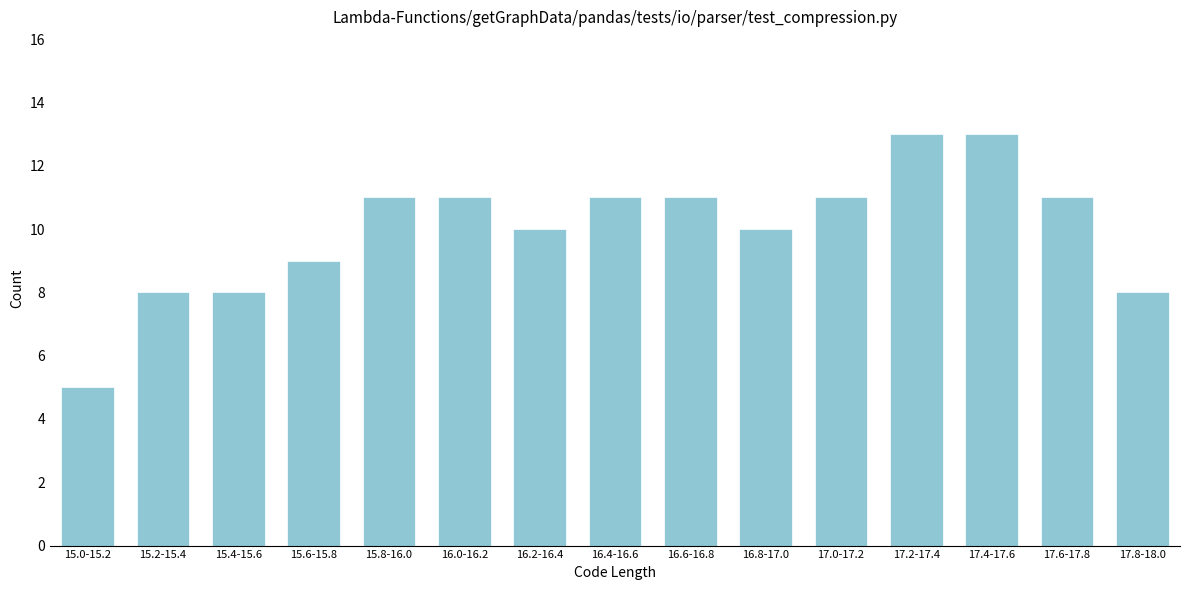

Reading left to right, what are all the values shown in this chart?

15.0-15.2=5	15.2-15.4=8	15.4-15.6=8	15.6-15.8=9	15.8-16.0=11	16.0-16.2=11	16.2-16.4=10	16.4-16.6=11	16.6-16.8=11	16.8-17.0=10	17.0-17.2=11	17.2-17.4=13	17.4-17.6=13	17.6-17.8=11	17.8-18.0=8